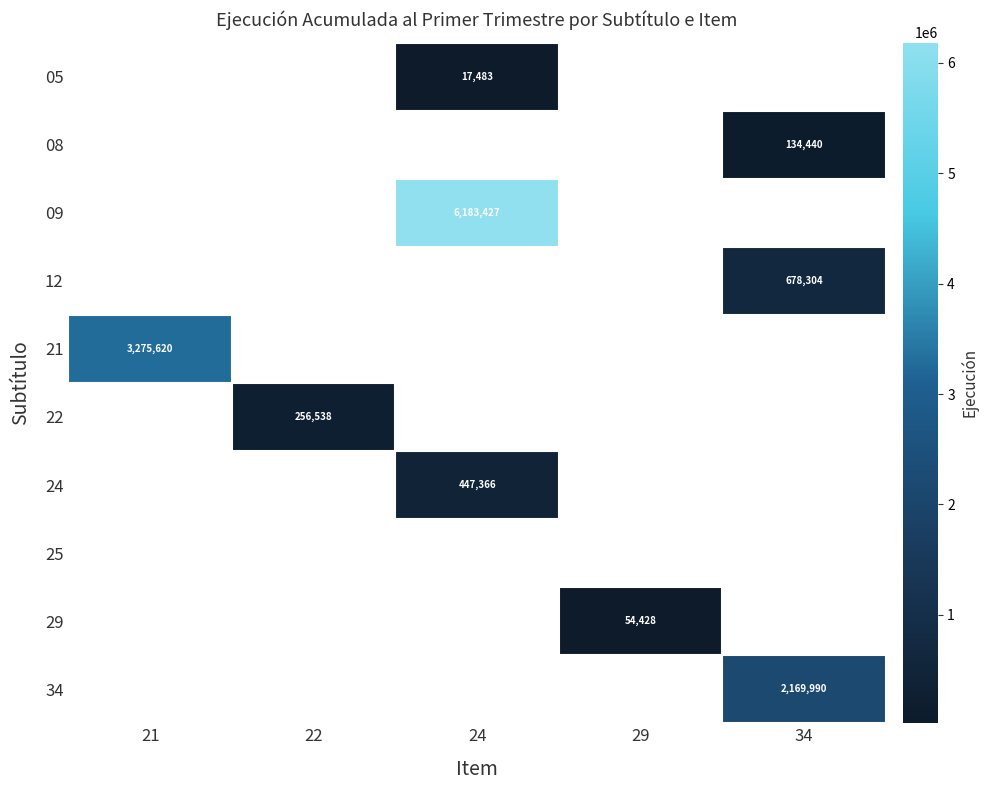

Is the value of 12 at 34 greater than the value of 22 at 22?

Yes